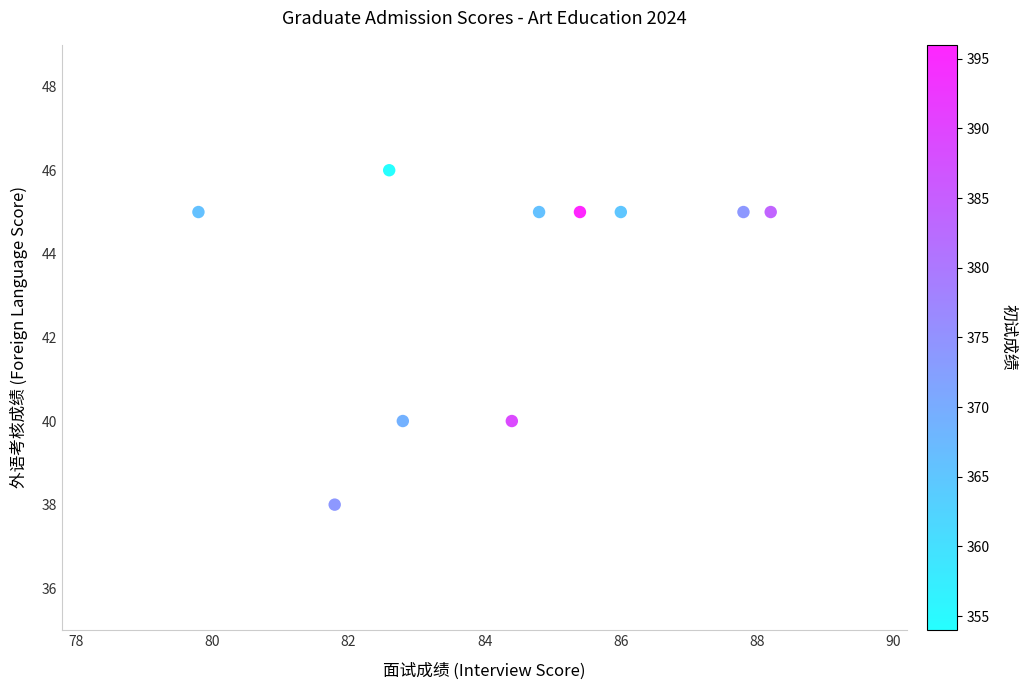

What is the average Y value?

43